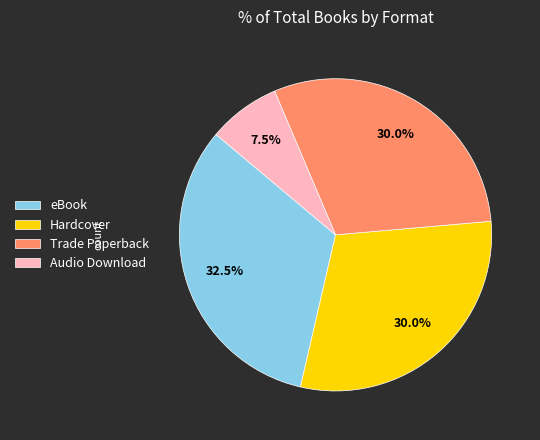

Count the number of slices in the pie.

4